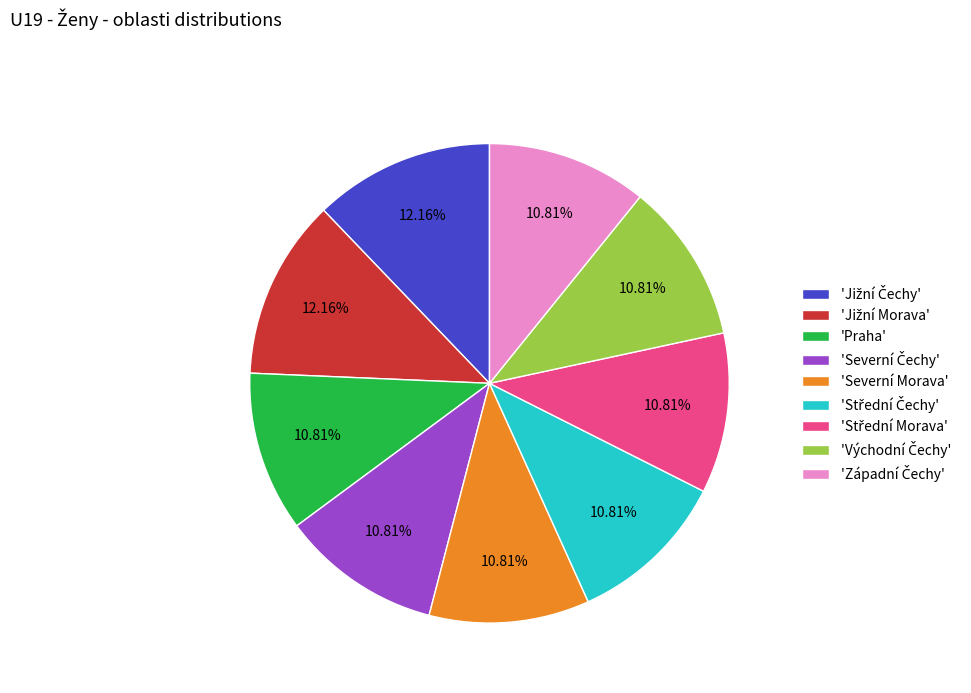

Is there a majority slice in this chart?

No